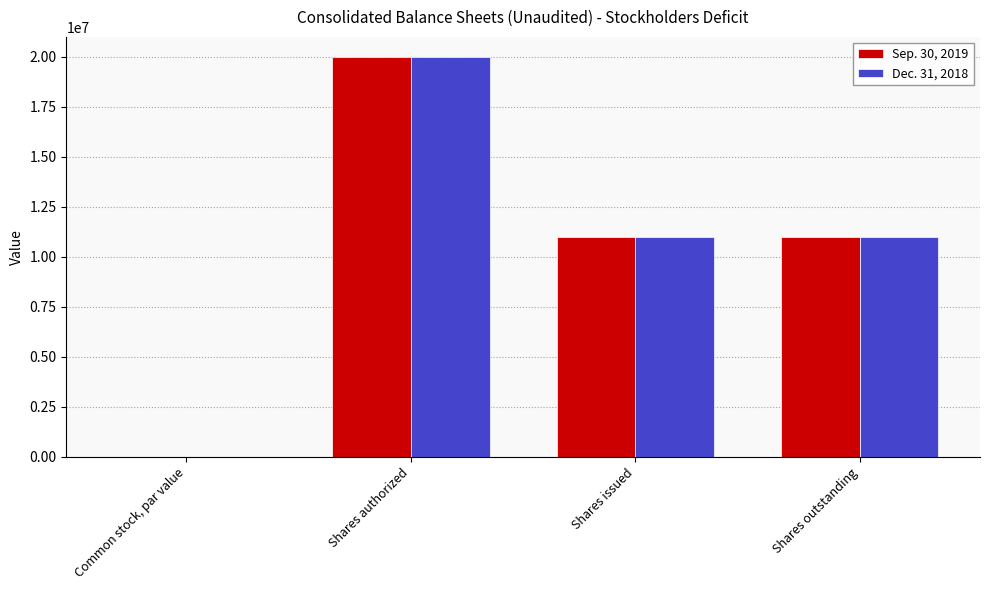

The value of Dec. 31, 2018 at Shares issued is 17744560.6. True or false?

False